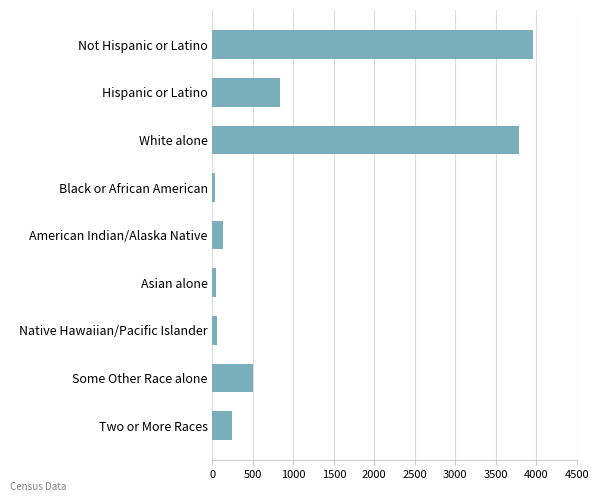

True or false: the data shows 500 at Some Other Race alone.

True